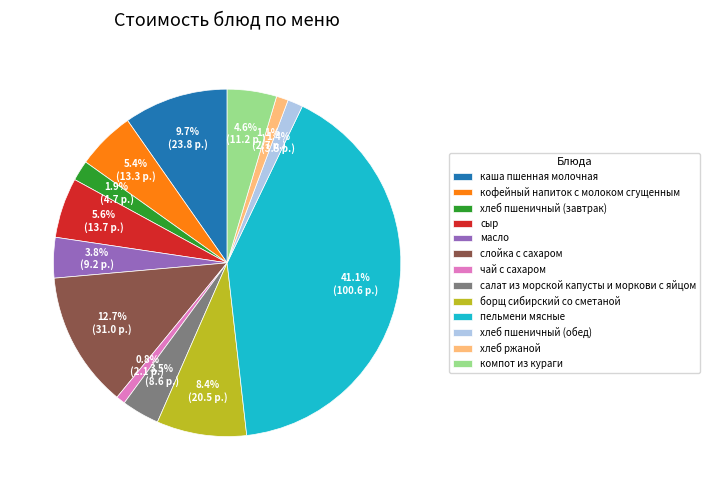

How many slices are in this pie chart?

13